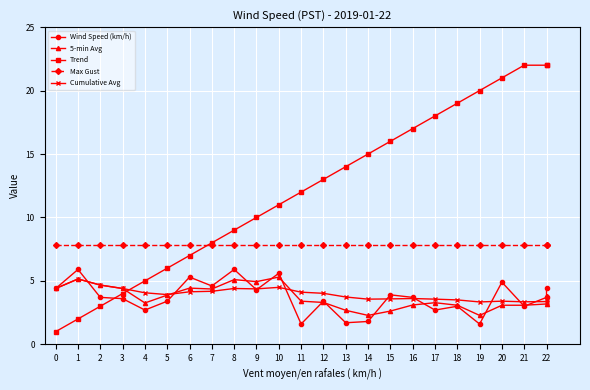

What is the value of the Max Gust point at the 22nd from the left?

7.8